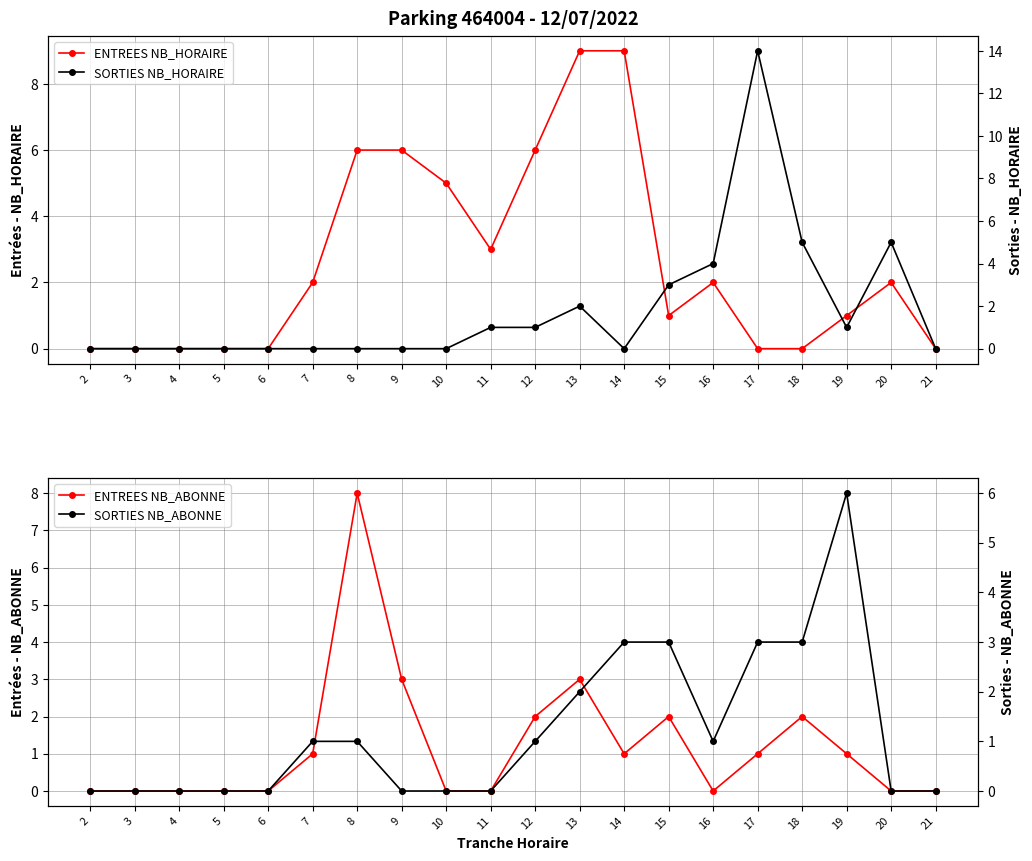

Where is the first local minimum for SORTIES NB_ABONNE?

16